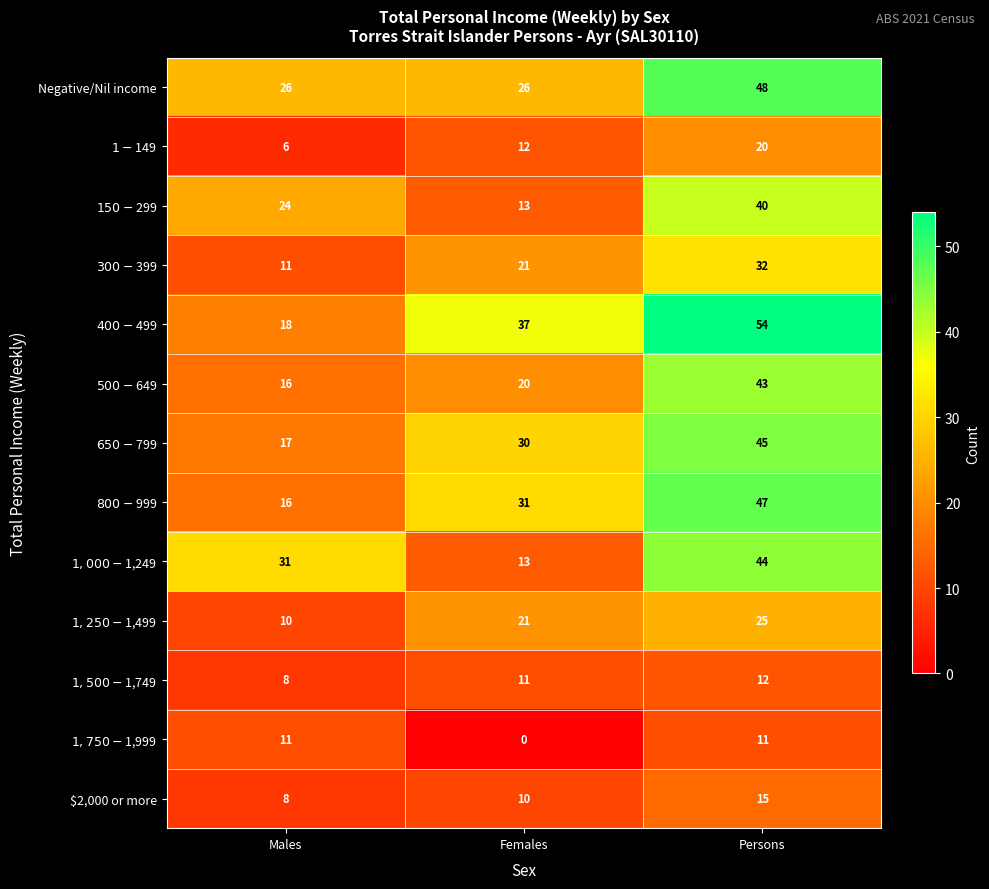

At how many categories does at least one series exceed 26?

3